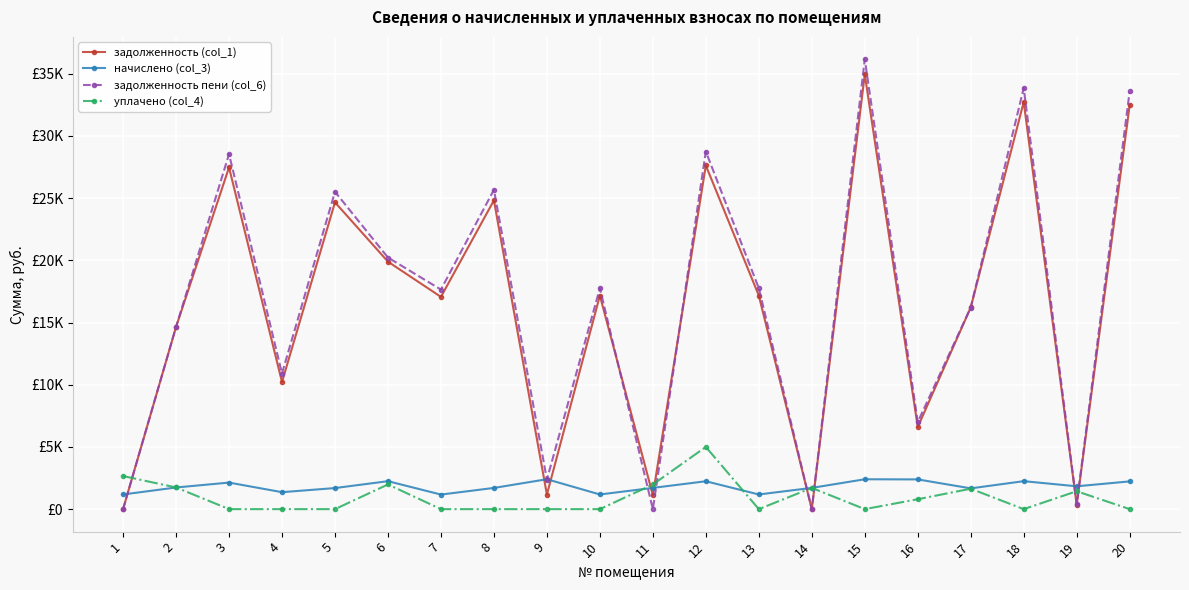

Which series has the largest range (max minus min)?

задолженность пени (col_6)